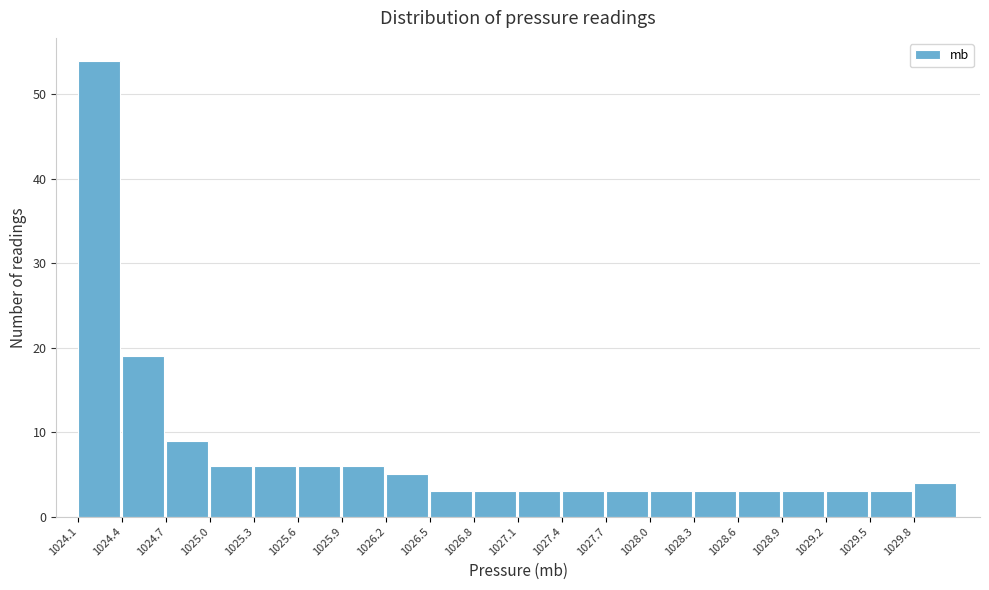

How tall is the bar that spans 1026.2 to 1026.5 on the x-axis? The values are not printed on the chart, so give them approximately, as read against the axis.

5